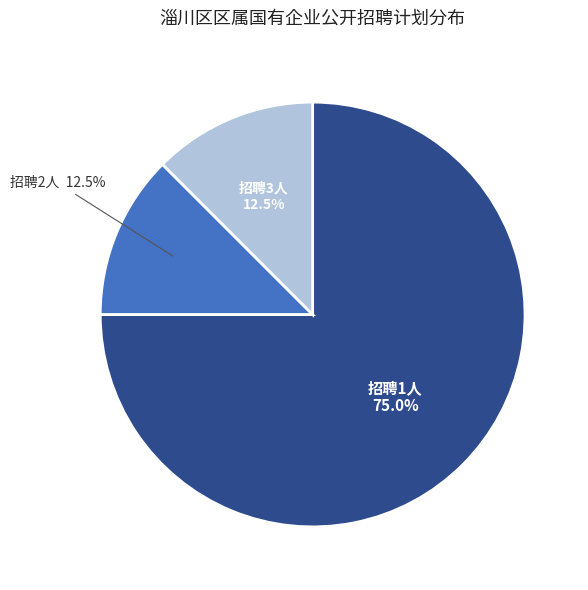

Is there a majority slice in this chart?

Yes